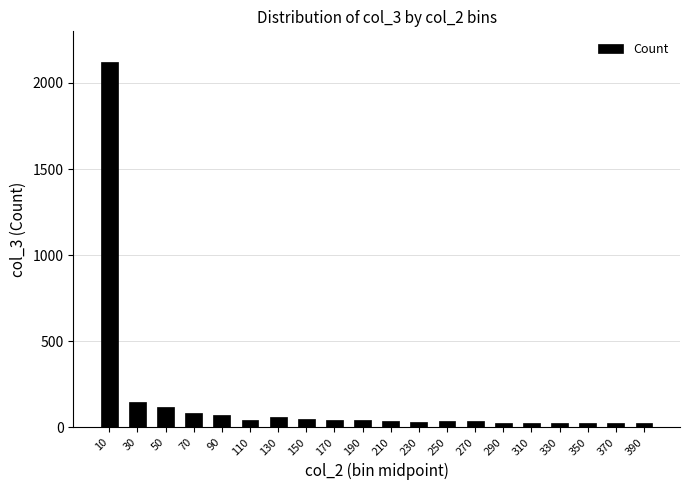

What is the greatest value displayed?

2120